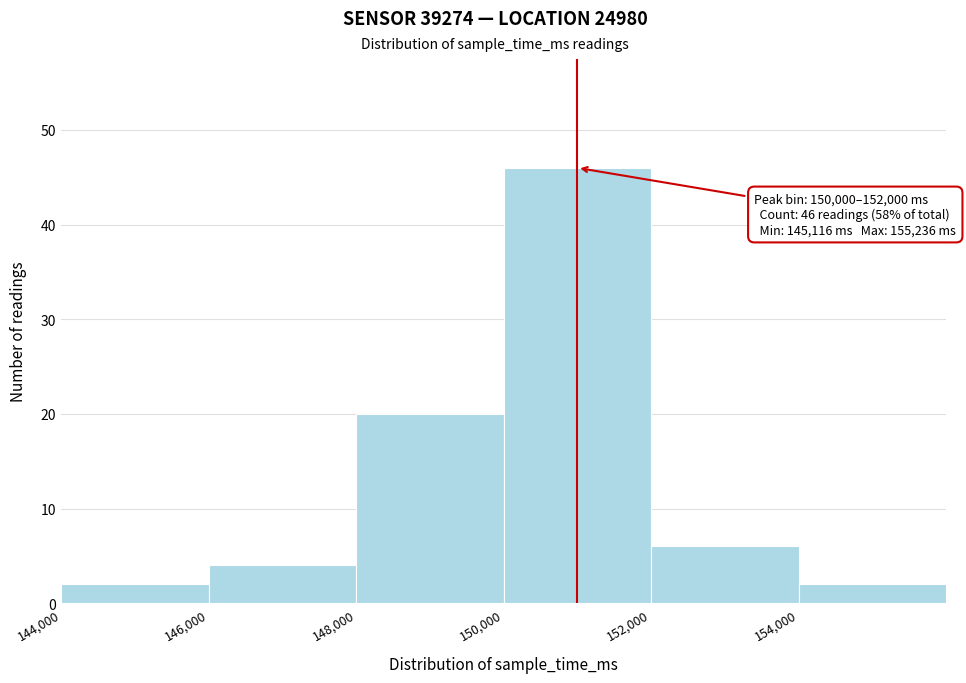

Which range on the x-axis has the tallest bar?

150000 to 152000